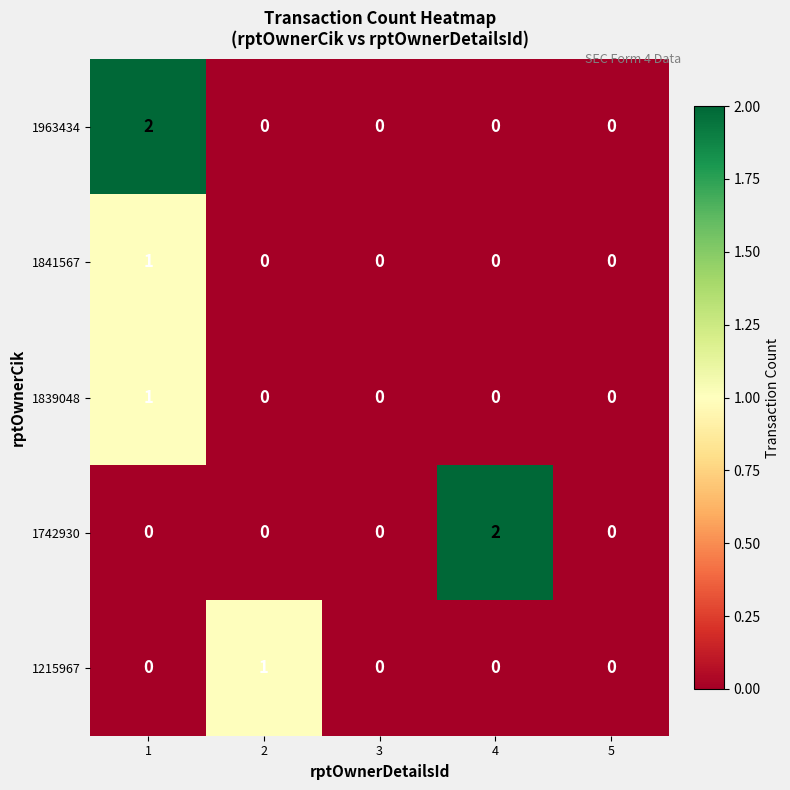

Is it true that 1742930 equals -1 at 1?

False